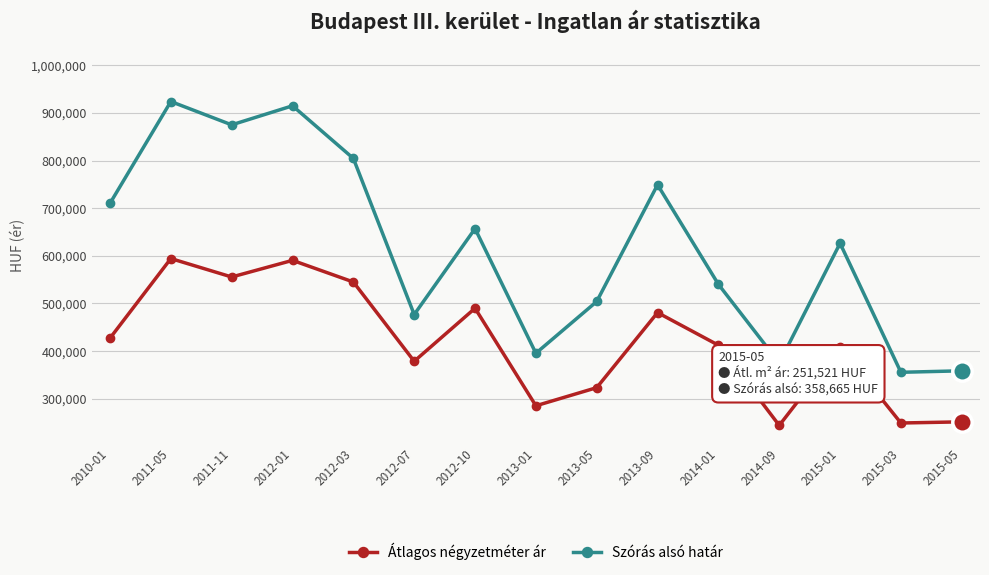

How many interior local peaks does the Átlagos négyzetméter ár series have?

5